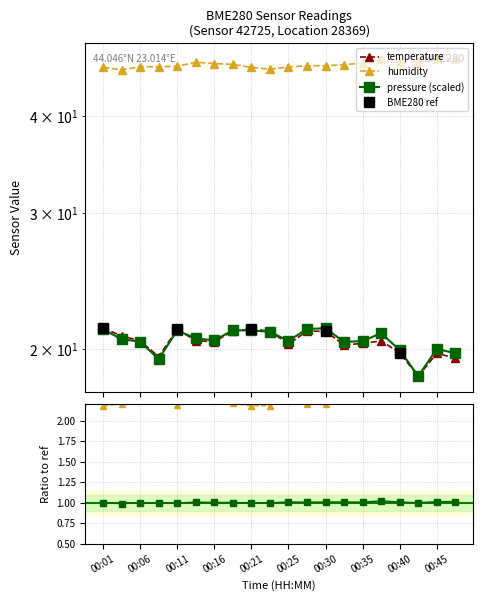

Rank the series by their maximum value, from highest to lowest.

humidity, temperature, pressure